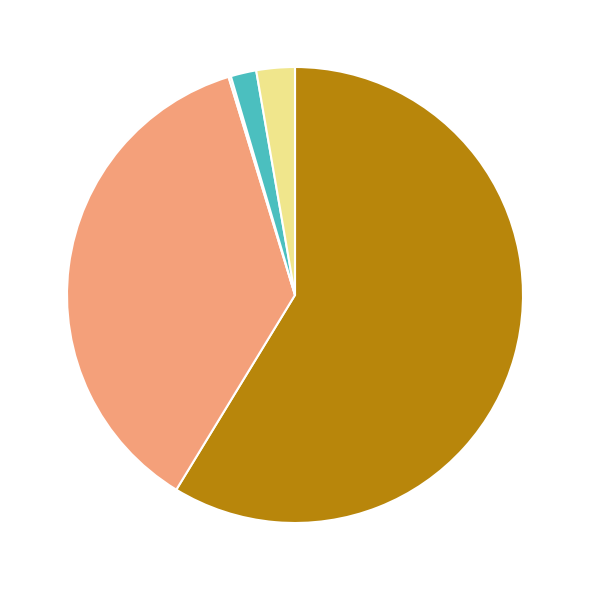

Is there any slice that represents more than half of the pie?

Yes